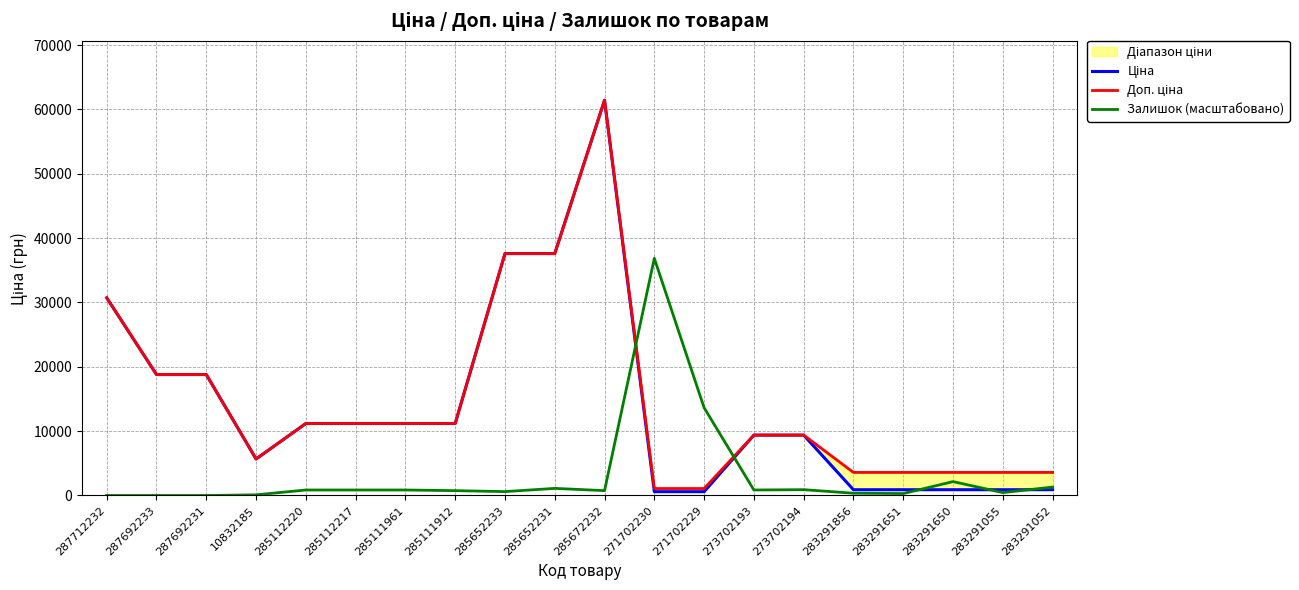

How many data points does each series have?

20